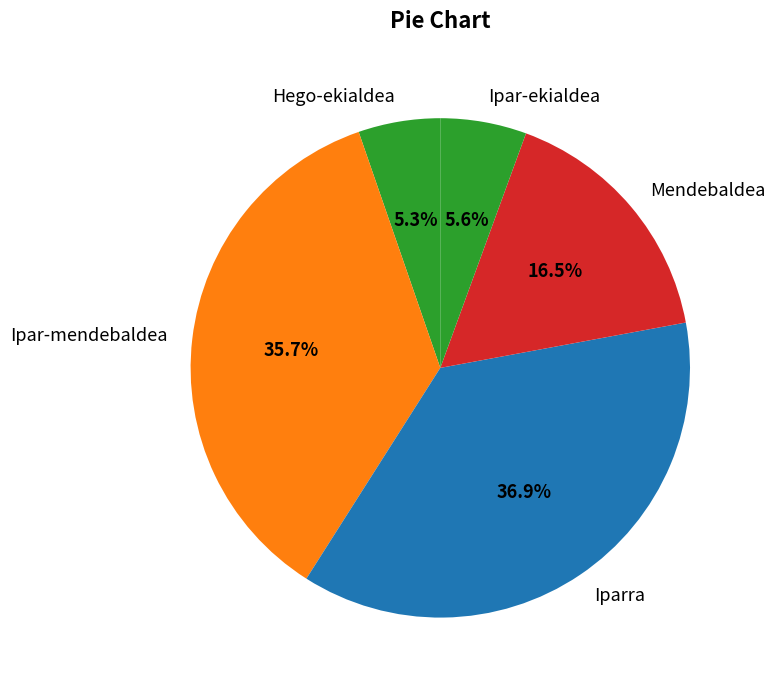

What is the largest slice in the pie chart?

Iparra